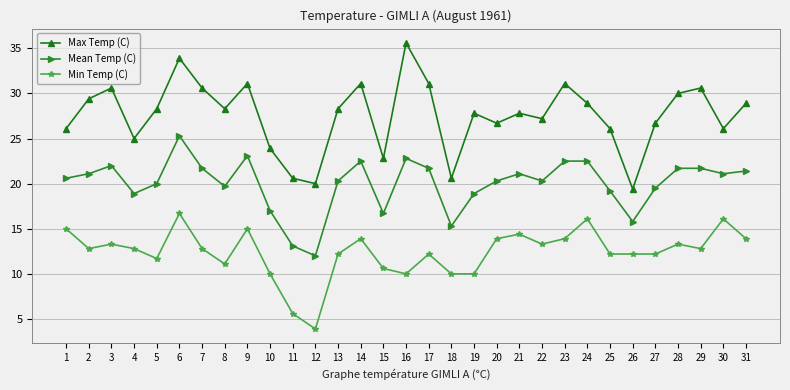

What is the difference between the second highest and second lowest values in the Mean Temp (C) series?

10.0